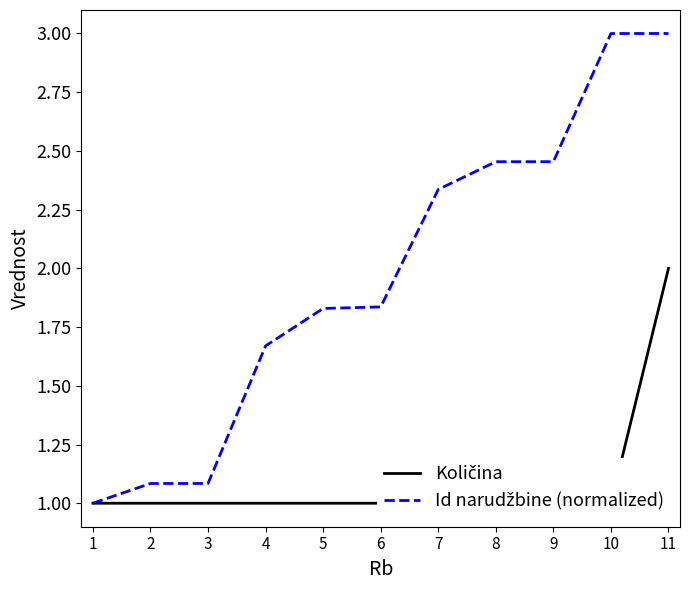

What is the difference between the Količina values at 8 and 11?

1.0